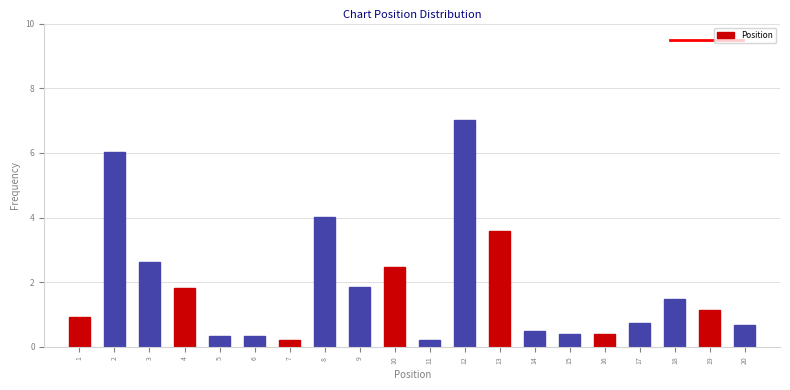

Reading left to right, what are all the values shown in this chart?

0.9	6.0	2.6	1.8	0.3	0.3	0.2	4.0	1.8	2.5	0.2	7.0	3.6	0.5	0.4	0.4	0.7	1.5	1.1	0.7